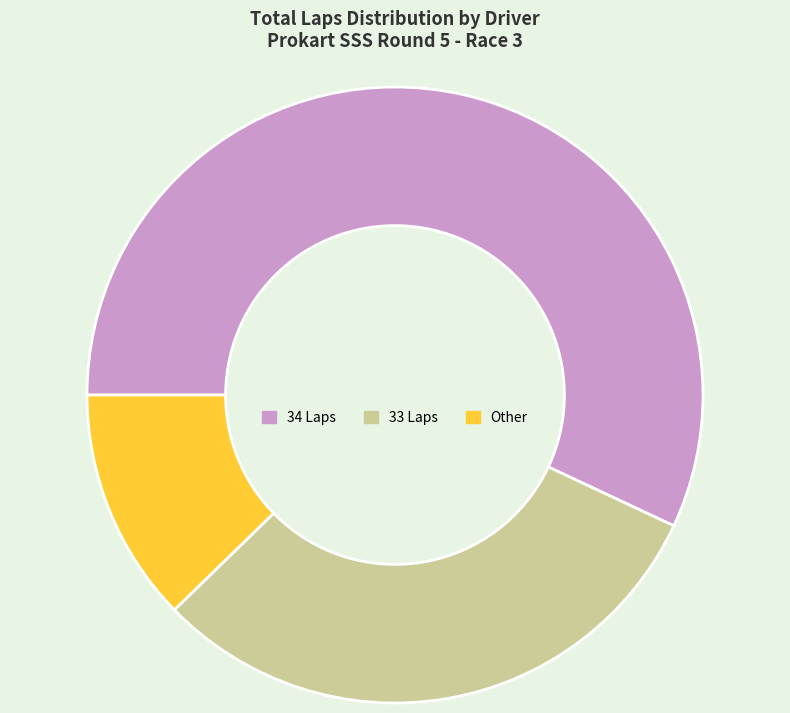

How many slices are in this pie chart?

3